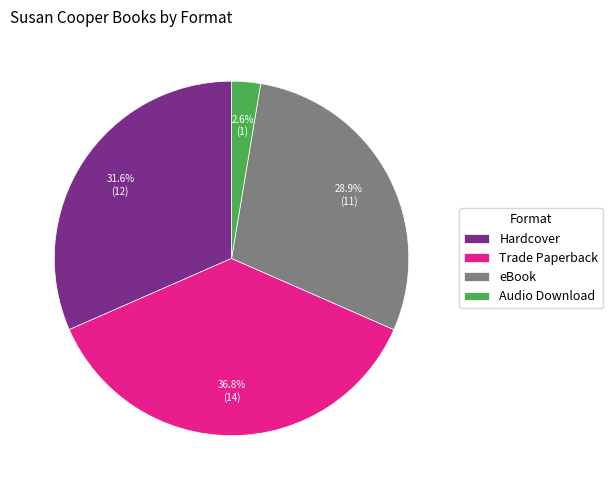

Which category has the biggest portion of the pie?

Trade Paperback